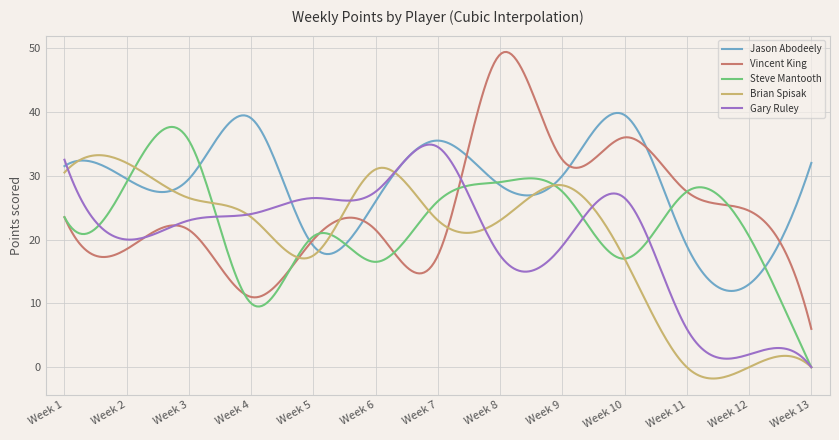

What is the highest value of the Steve Mantooth series?

37.6